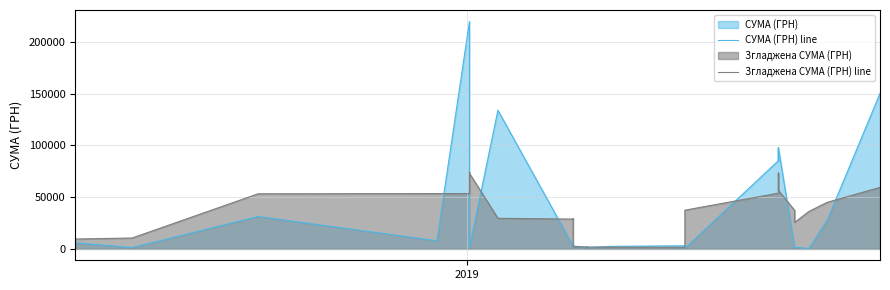

Does the chart have visible grid lines?

Yes